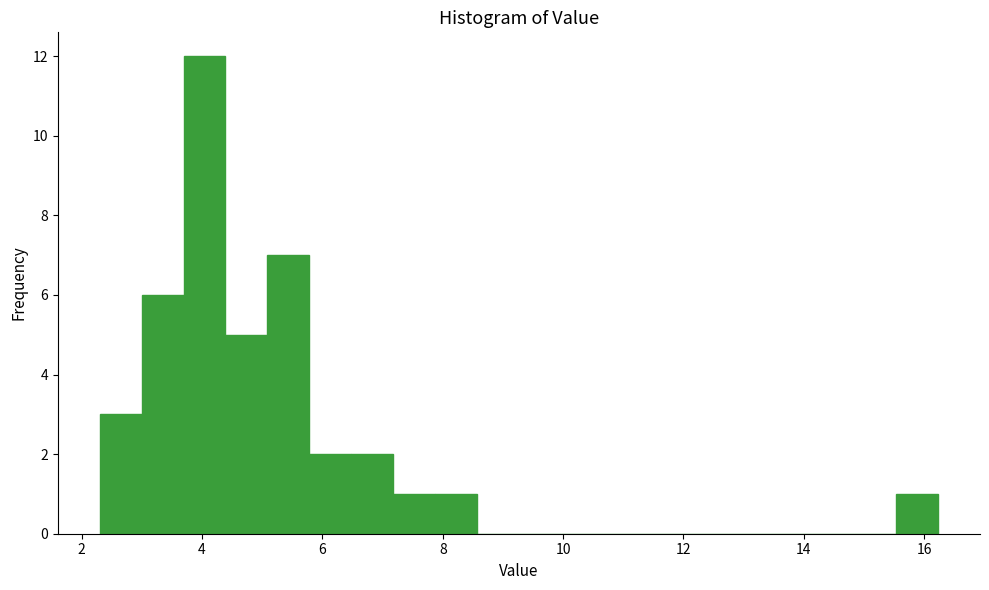

Read against the x-axis, roughly where is the centre of the tallest bar?

4.0